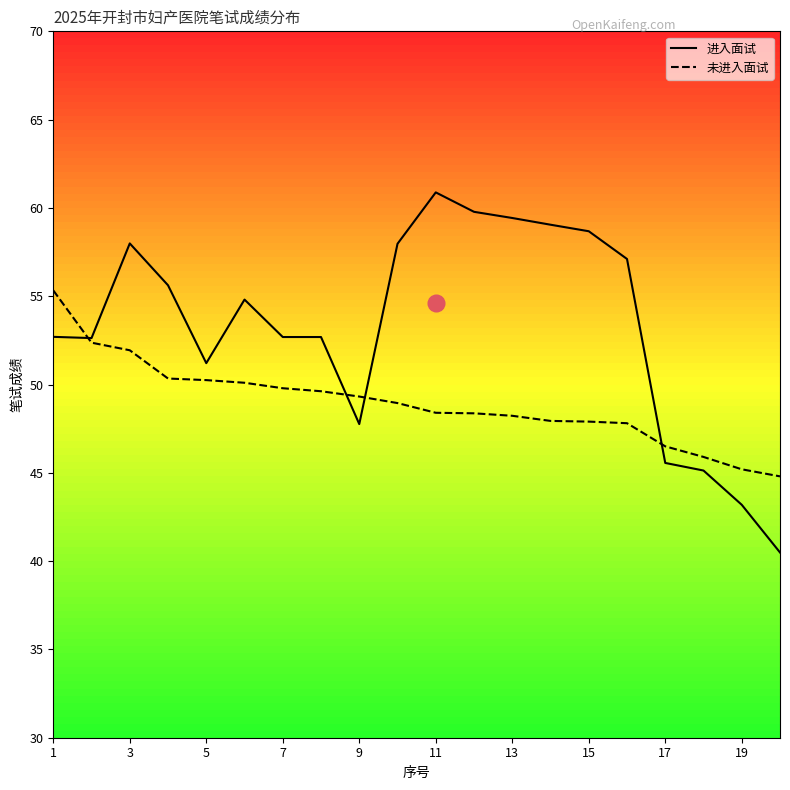

How many lines are shown in the chart?

2